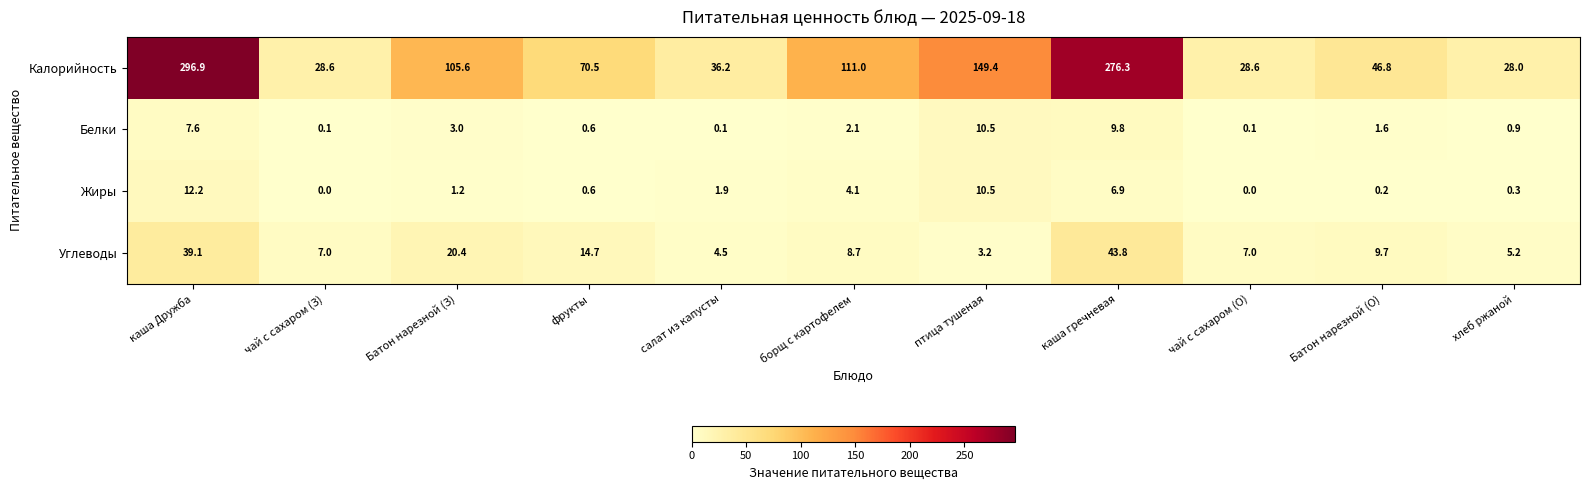

At which category is the sum across all series the highest?

каша Дружба